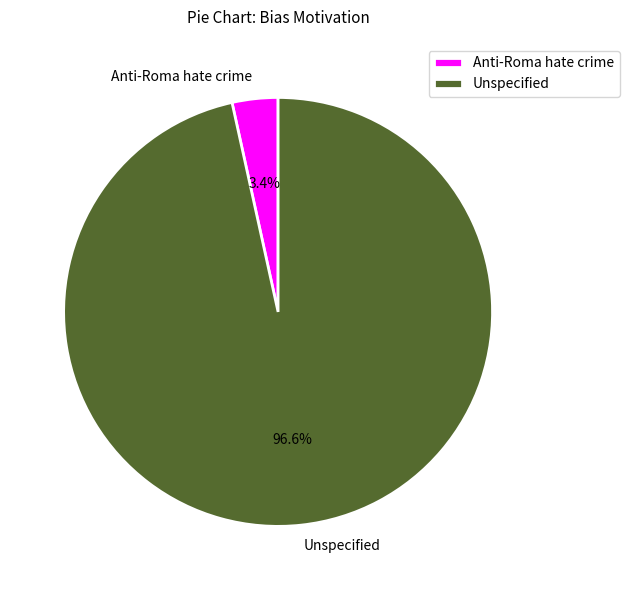

Do Unspecified and Anti-Roma hate crime together represent more than half of the pie?

Yes